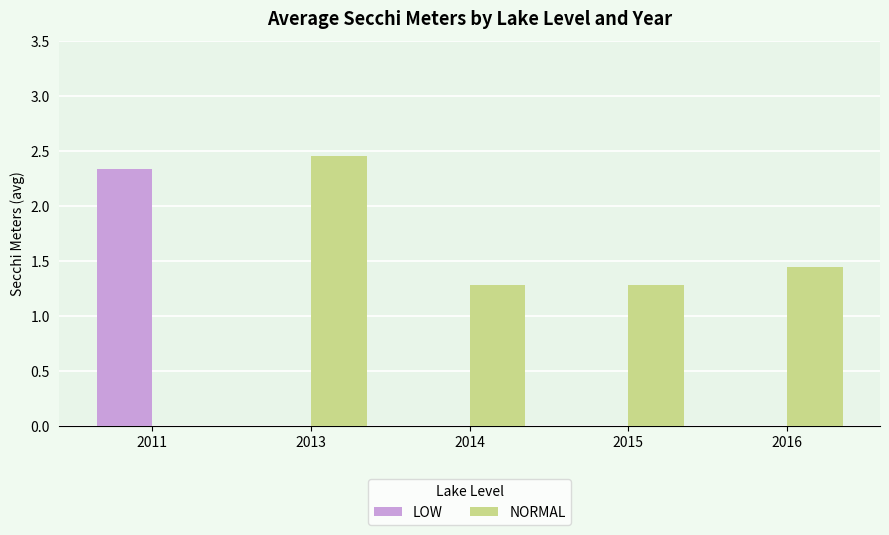

What is the average value of the NORMAL series?

1.3